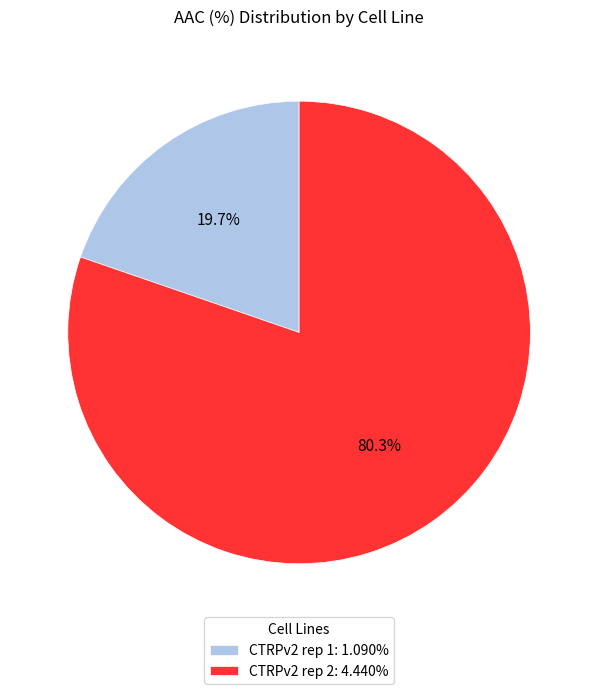

To the nearest percent, what portion does CTRPv2 rep 1 represent?

20%